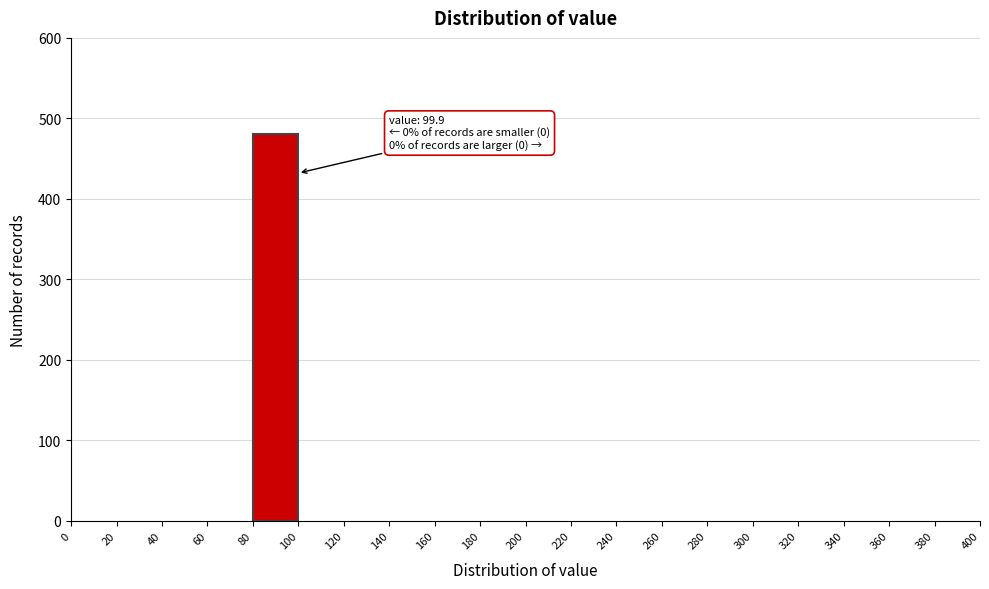

Which range on the x-axis has the tallest bar?

80 to 100